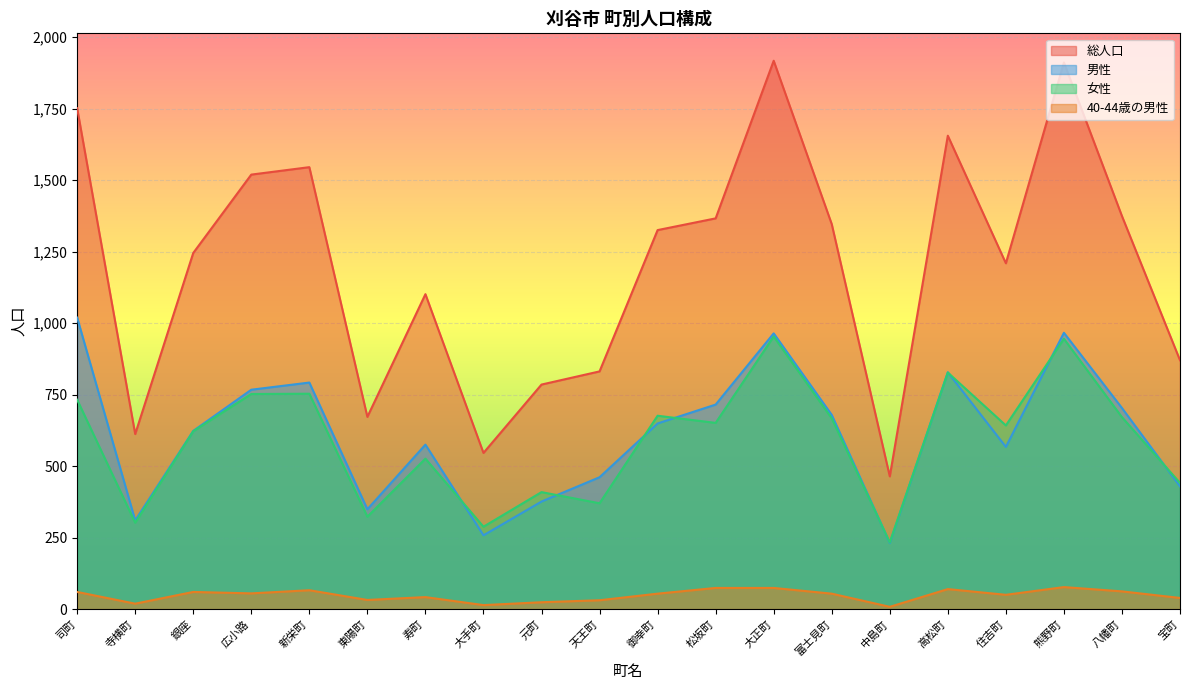

Does the chart display data point markers on the line(s)?

No